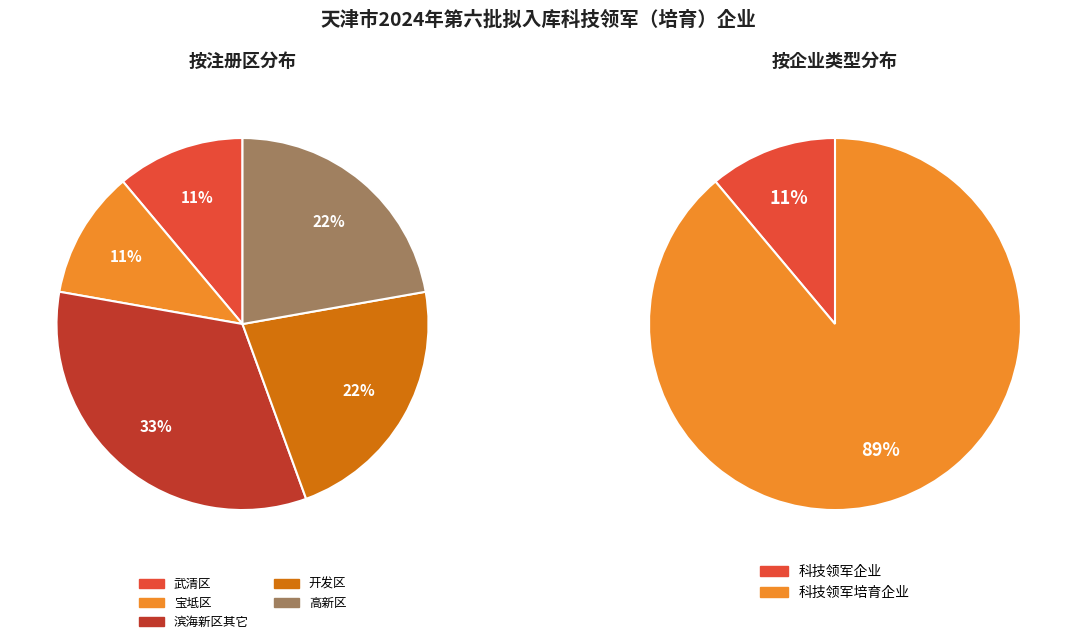

To the nearest percent, what is the combined percentage of 宝坻区 and 高新区?

33%